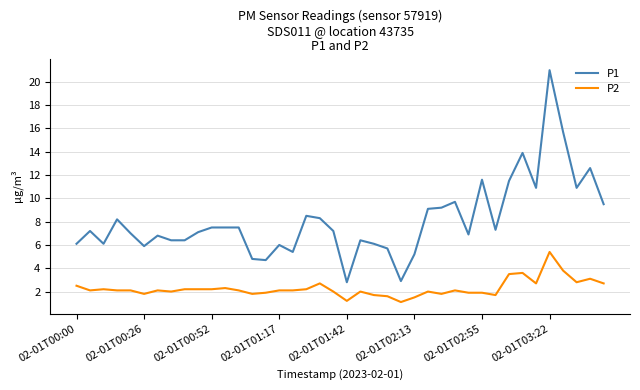

What is the difference between the second highest and second lowest values in the P1 series?

12.8